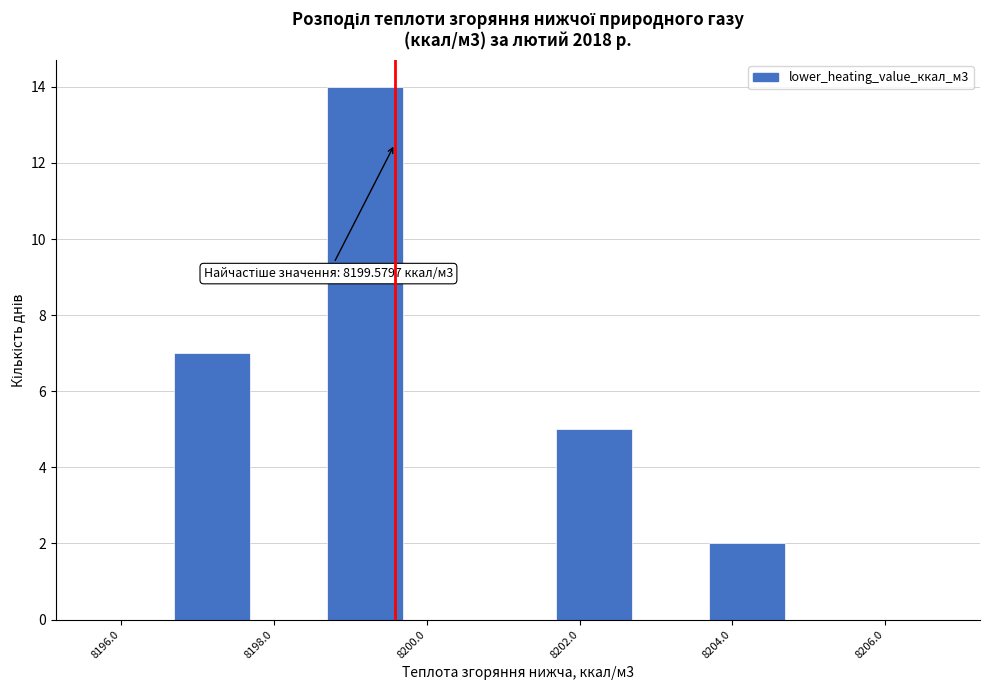

Which range on the x-axis has the tallest bar?

8198.6 to 8199.6